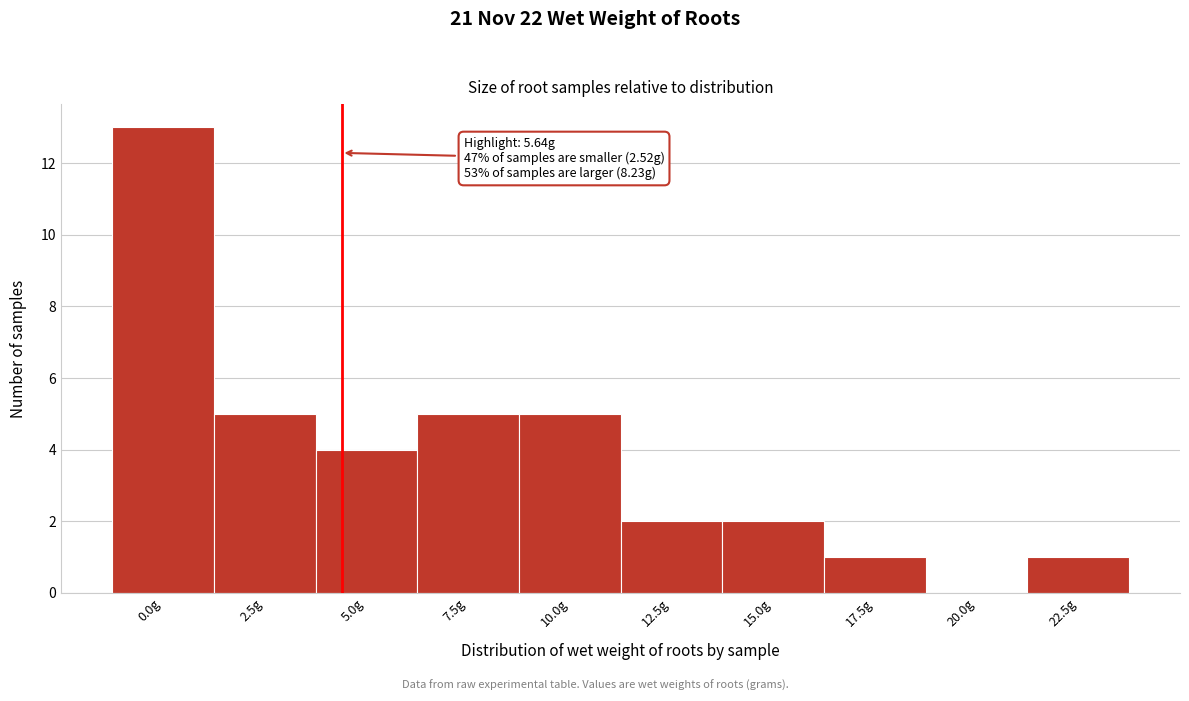

Reading left to right, what are all the values shown in this chart?

0.0g=13	2.5g=5	5.0g=4	7.5g=5	10.0g=5	12.5g=2	15.0g=2	17.5g=1	20.0g=0	22.5g=1